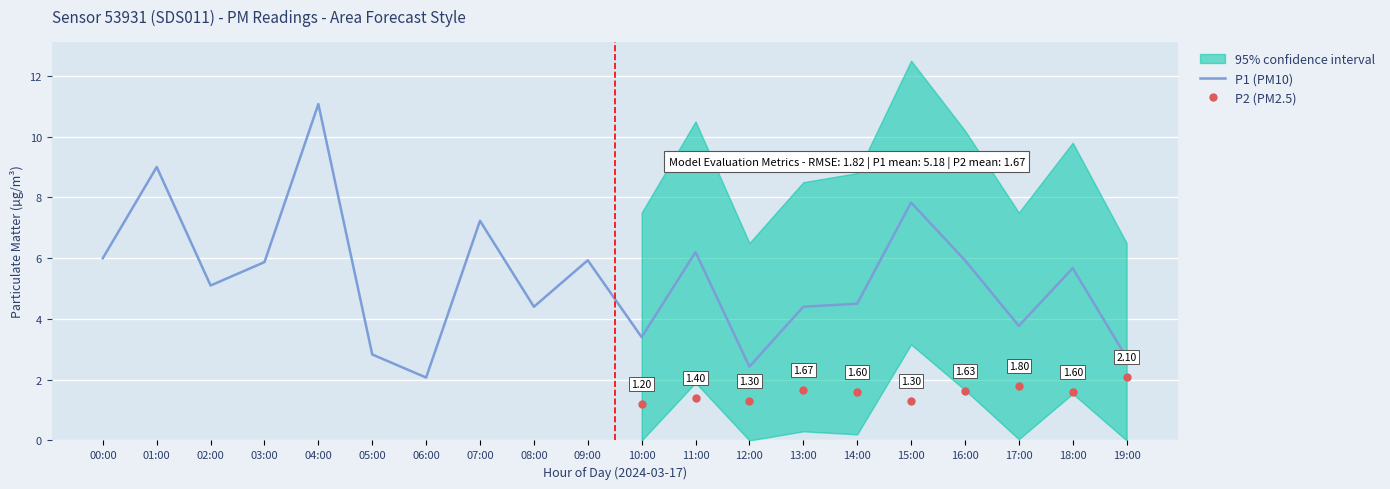

True or false: P2 and P1 intersect in this chart.

False